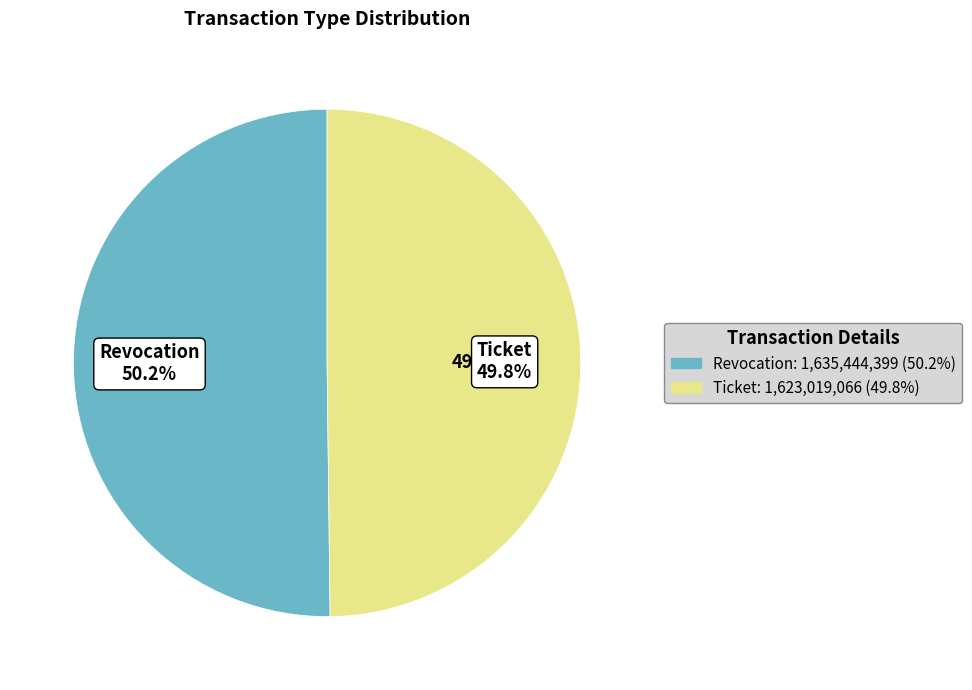

To the nearest percent, what percentage of the pie is Revocation?

50%